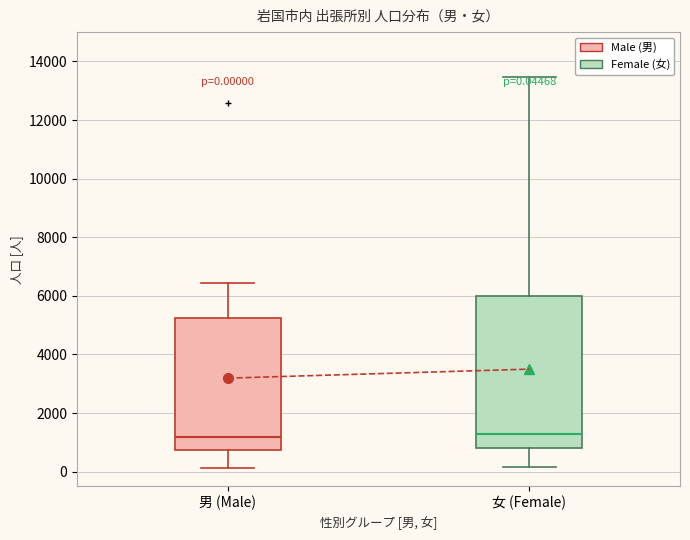

Which box is the tallest, from its lower edge to its upper edge?

女 (Female)